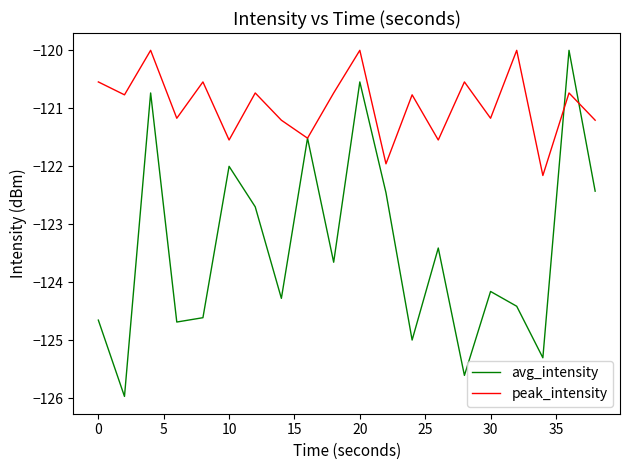

Rank the series by their average value, from highest to lowest.

peak_intensity, avg_intensity